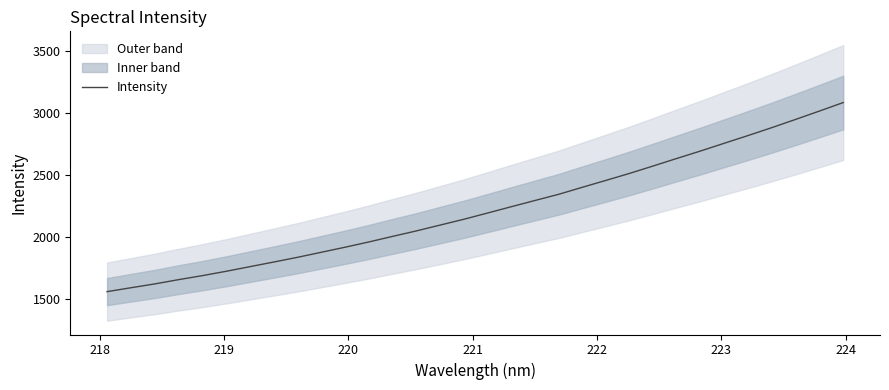

True or false: the data has more than 1 interior local peaks.

False